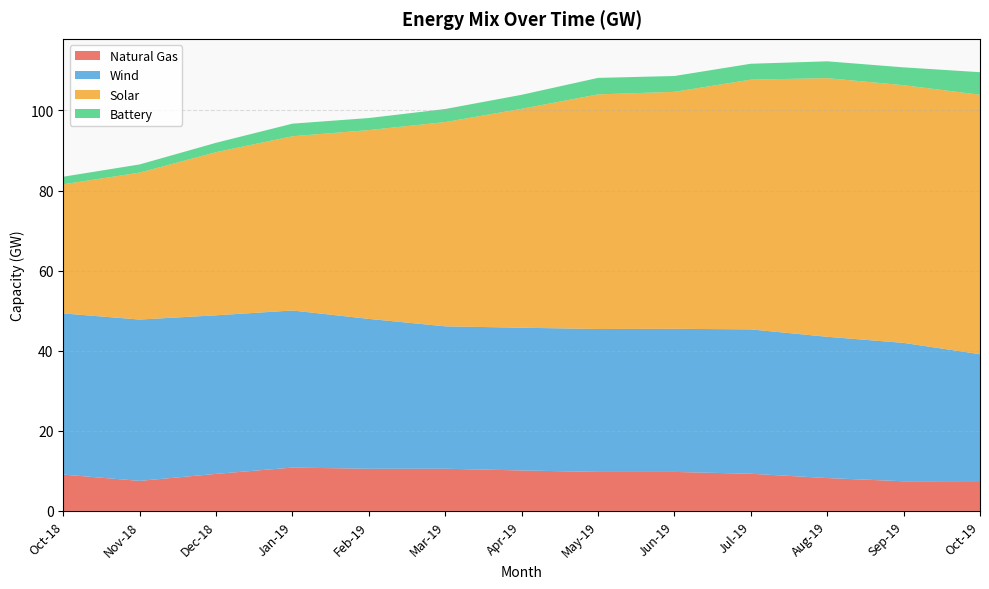

Reading right to left, list all the values displayed in this chart.

Natural Gas: Oct-19=7.4	Sep-19=7.4	Aug-19=8.2	Jul-19=9.3	Jun-19=9.7	May-19=9.7	Apr-19=10.1	Mar-19=10.5	Feb-19=10.5	Jan-19=10.8	Dec-18=9.2	Nov-18=7.5	Oct-18=9.1
Wind: Oct-19=31.7	Sep-19=34.6	Aug-19=35.3	Jul-19=36.0	Jun-19=35.7	May-19=35.7	Apr-19=35.6	Mar-19=35.6	Feb-19=37.4	Jan-19=39.2	Dec-18=39.6	Nov-18=40.3	Oct-18=40.2
Solar: Oct-19=64.8	Sep-19=64.3	Aug-19=64.6	Jul-19=62.4	Jun-19=59.2	May-19=58.6	Apr-19=54.7	Mar-19=51.0	Feb-19=47.1	Jan-19=43.5	Dec-18=40.7	Nov-18=36.7	Oct-18=32.2
Battery: Oct-19=5.6	Sep-19=4.5	Aug-19=4.2	Jul-19=4.0	Jun-19=4.0	May-19=4.1	Apr-19=3.5	Mar-19=3.3	Feb-19=3.0	Jan-19=3.1	Dec-18=2.3	Nov-18=2.0	Oct-18=1.9